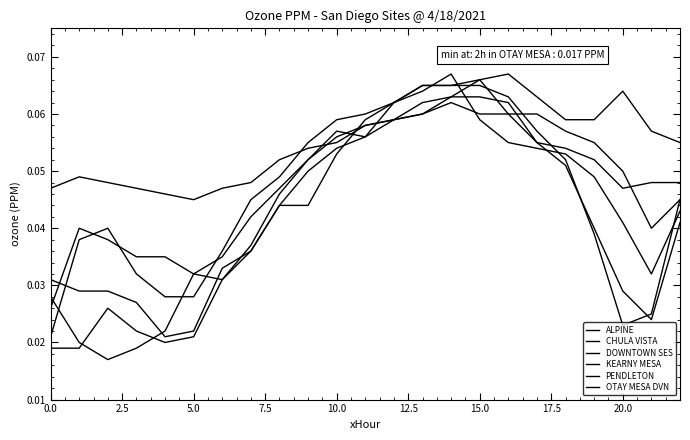

How many lines are shown in the chart?

6